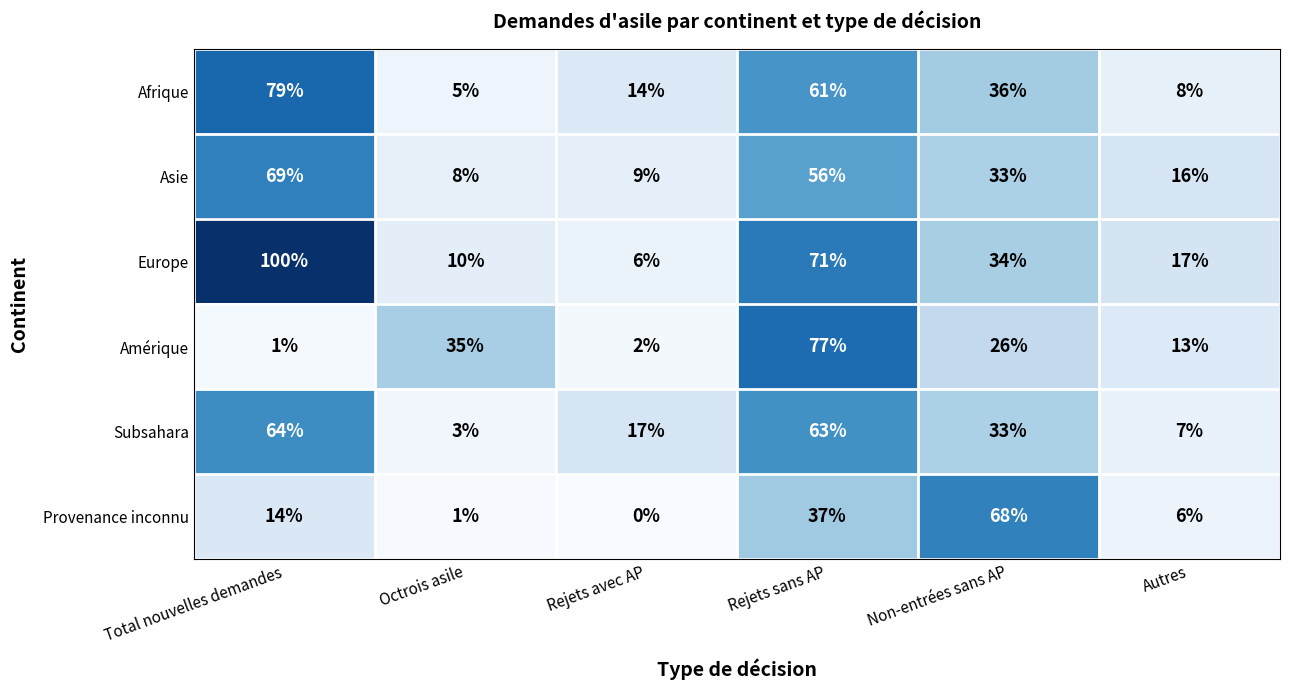

List the labels in order of Amérique value, smallest first.

Total nouvelles demandes, Rejets avec AP, Autres, Non-entrées sans AP, Octrois asile, Rejets sans AP